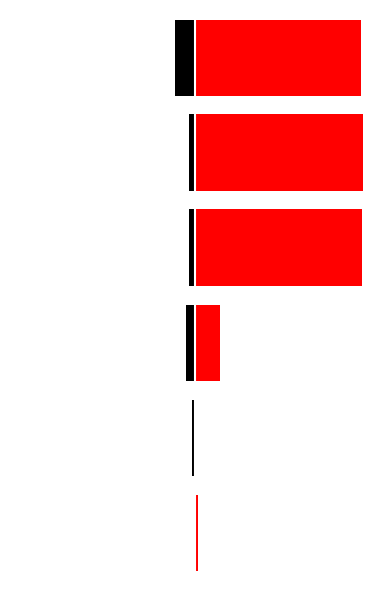

Which category has the lowest value in the Матична књига рођених/венчаних series?

1